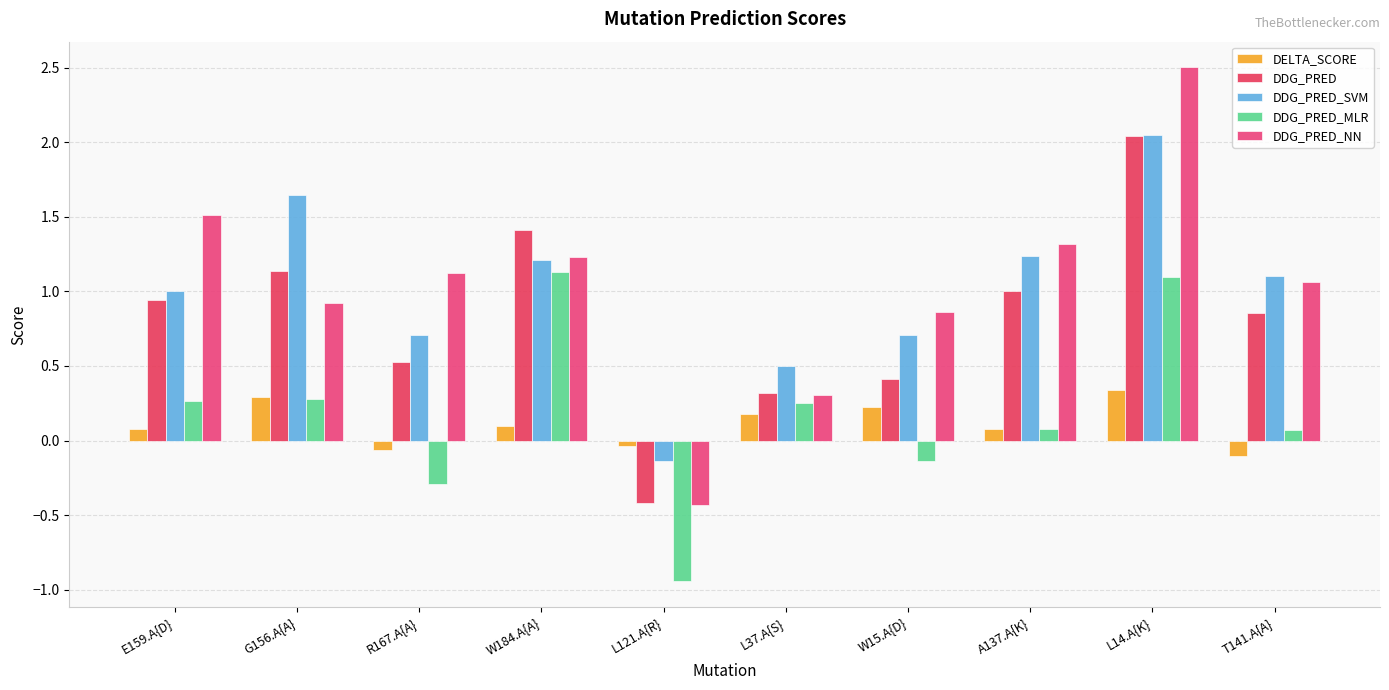

How many values in the DDG_PRED_MLR series exceed 0?

7